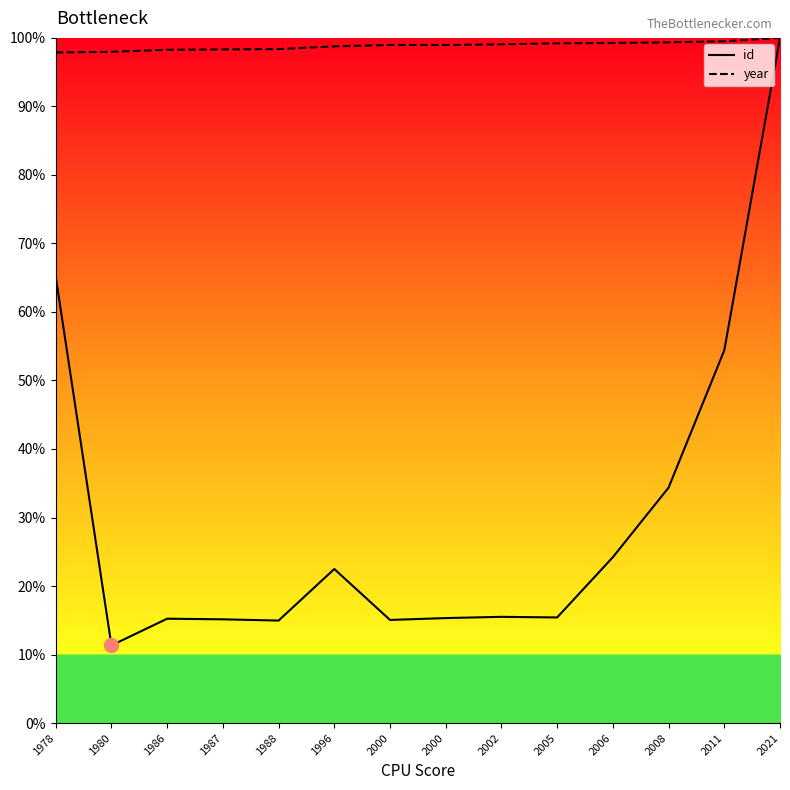

True or false: year and id cross at least once.

False